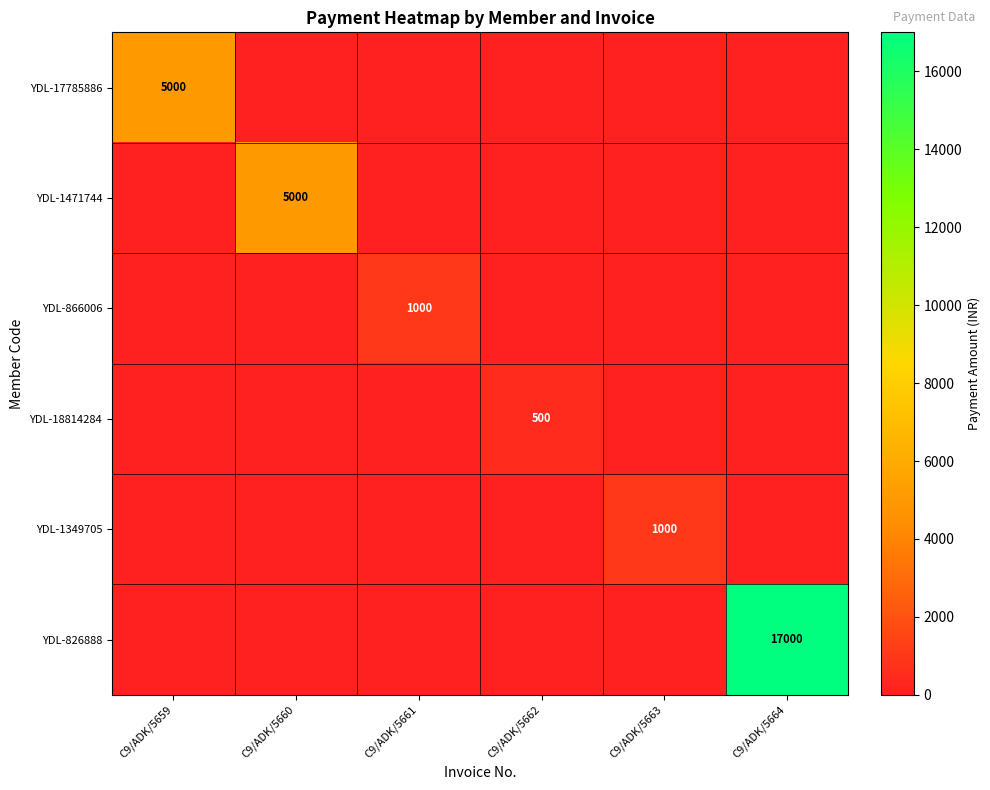

Which category has the lowest value across all series?

C9/ADK/5660